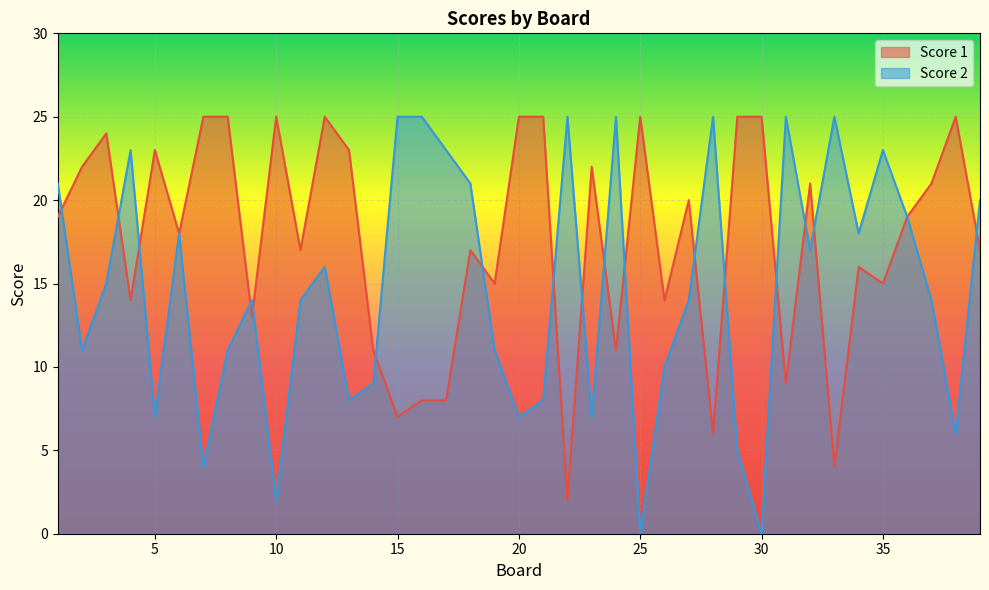

At which label does Score 1 reach its peak?

7